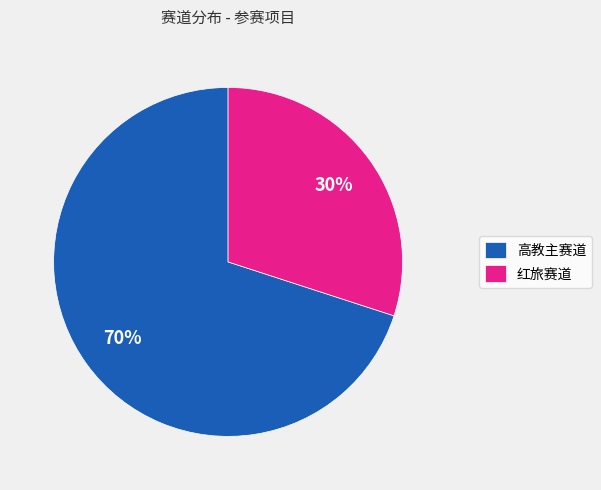

How many segments does this pie chart have?

2